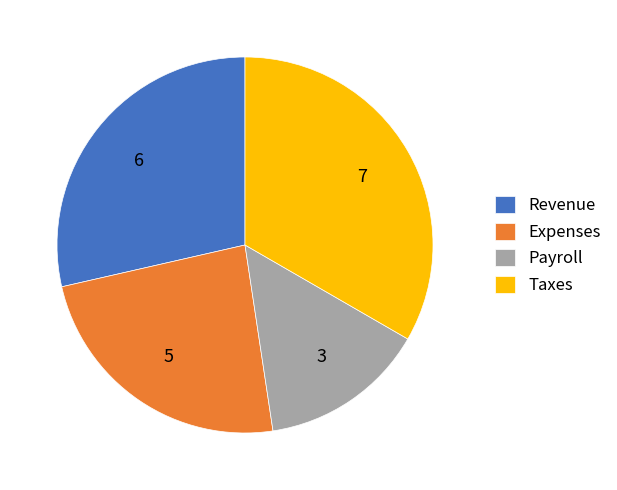

Which has a higher value, Expenses or Taxes?

Taxes